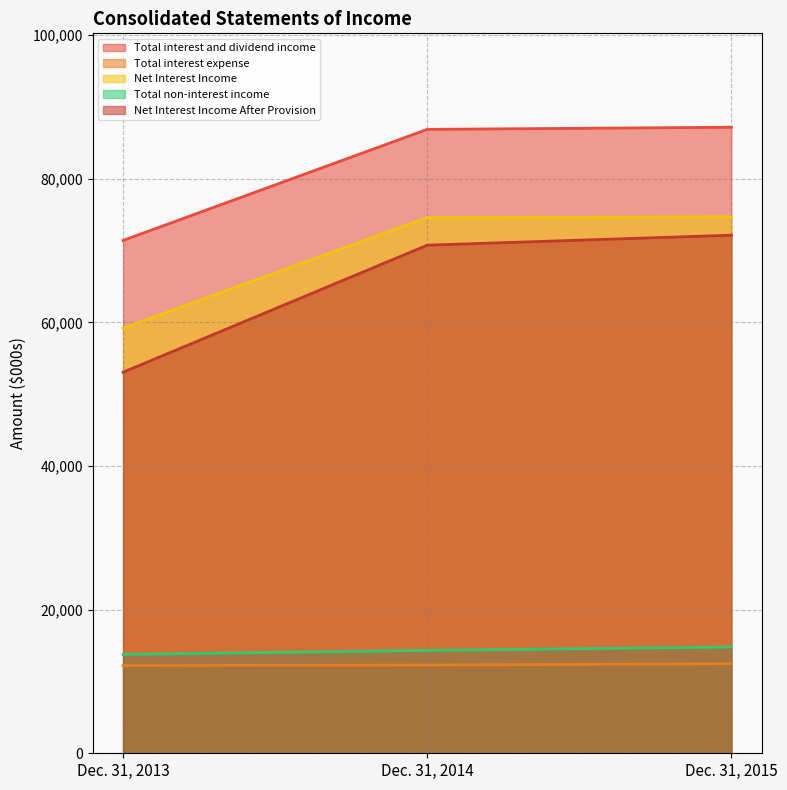

Reading left to right, list all the values displayed in this chart.

Total interest and dividend income: 71416	86882	87178
Total interest expense: 12212	12287	12471
Net Interest Income: 59204	74595	74707
Total non-interest income: 13766	14321	14799
Net Interest Income After Provision: 53066	70755	72147